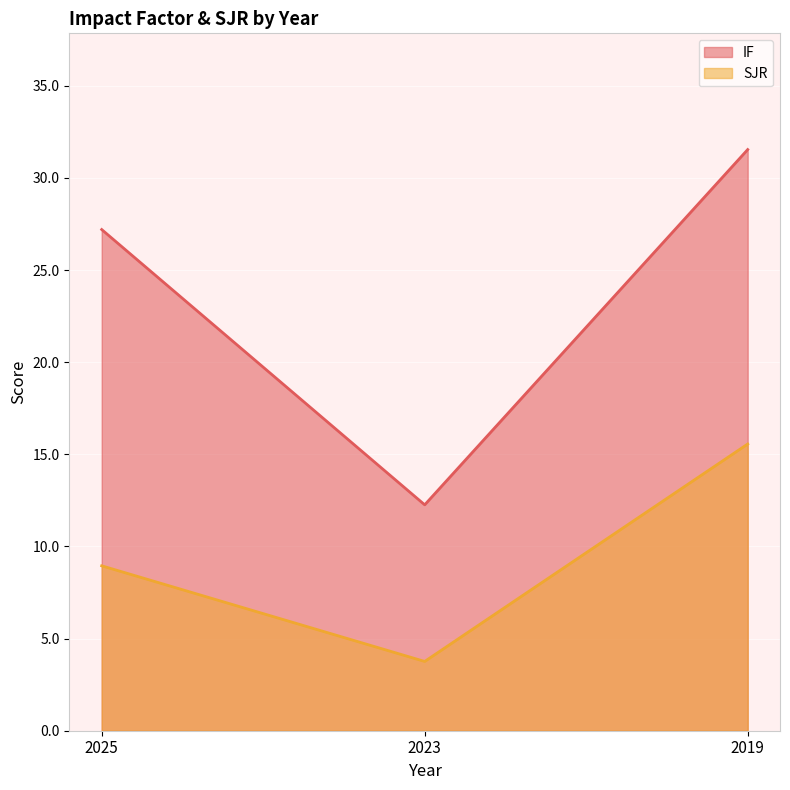

What is the value of the IF point at the 2nd from the left?

12.3